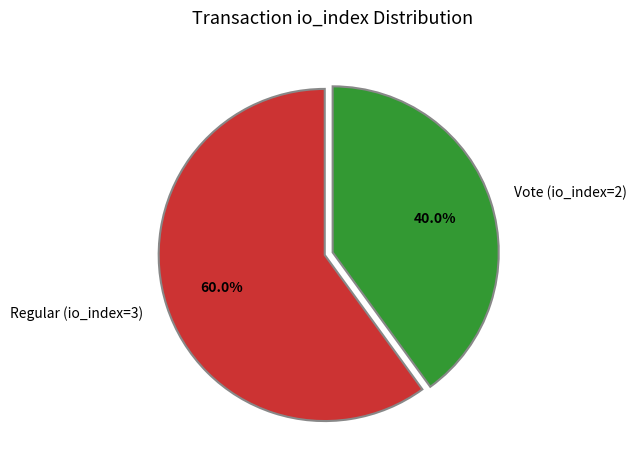

To the nearest percent, what is the difference between the Regular (io_index=3) and Vote (io_index=2) slice percentages?

20%